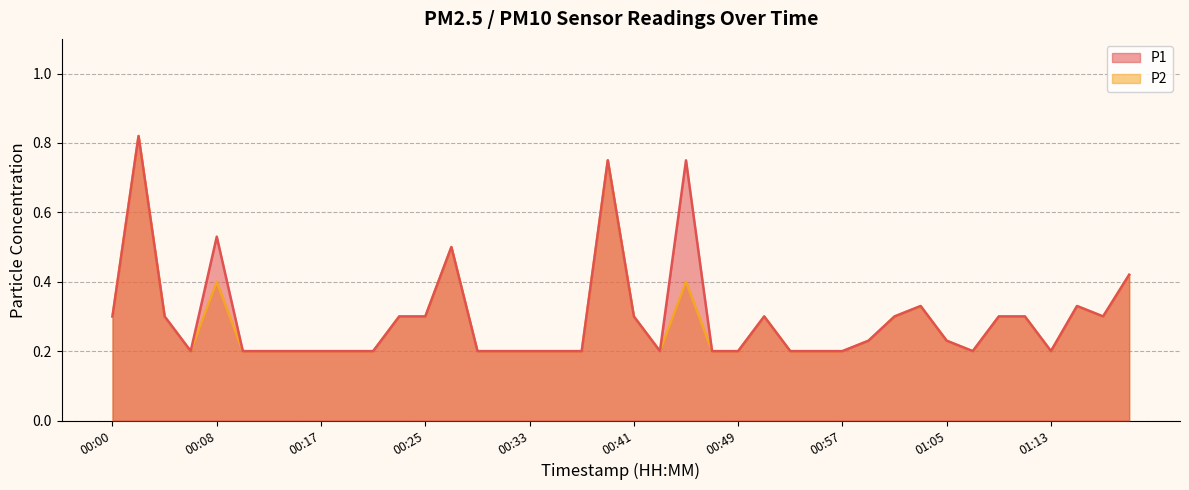

Reading left to right, extract all data points from this chart.

P1: 00:00=0.3	00:02=0.8	00:04=0.3	00:06=0.2	00:08=0.5	00:10=0.2	00:12=0.2	00:15=0.2	00:17=0.2	00:19=0.2	00:21=0.2	00:23=0.3	00:25=0.3	00:27=0.5	00:29=0.2	00:31=0.2	00:33=0.2	00:35=0.2	00:37=0.2	00:39=0.8	00:41=0.3	00:43=0.2	00:45=0.8	00:47=0.2	00:49=0.2	00:51=0.3	00:53=0.2	00:55=0.2	00:57=0.2	00:59=0.2	01:01=0.3	01:03=0.3	01:05=0.2	01:07=0.2	01:09=0.3	01:11=0.3	01:13=0.2	01:15=0.3	01:17=0.3	01:19=0.4
P2: 00:00=0.3	00:02=0.8	00:04=0.3	00:06=0.2	00:08=0.4	00:10=0.2	00:12=0.2	00:15=0.2	00:17=0.2	00:19=0.2	00:21=0.2	00:23=0.3	00:25=0.3	00:27=0.5	00:29=0.2	00:31=0.2	00:33=0.2	00:35=0.2	00:37=0.2	00:39=0.8	00:41=0.3	00:43=0.2	00:45=0.4	00:47=0.2	00:49=0.2	00:51=0.3	00:53=0.2	00:55=0.2	00:57=0.2	00:59=0.2	01:01=0.3	01:03=0.3	01:05=0.2	01:07=0.2	01:09=0.3	01:11=0.3	01:13=0.2	01:15=0.3	01:17=0.3	01:19=0.4